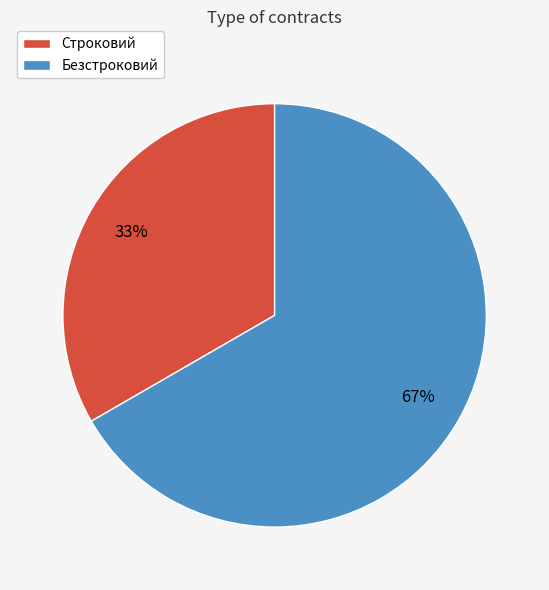

What percentage is the Строковий slice, to the nearest percent?

33%